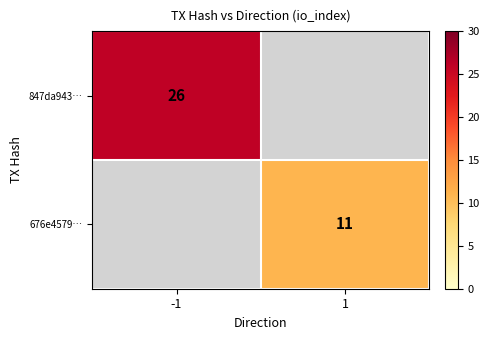

Is the value of 847da943… at -1 greater than the value of 676e4579… at 1?

Yes